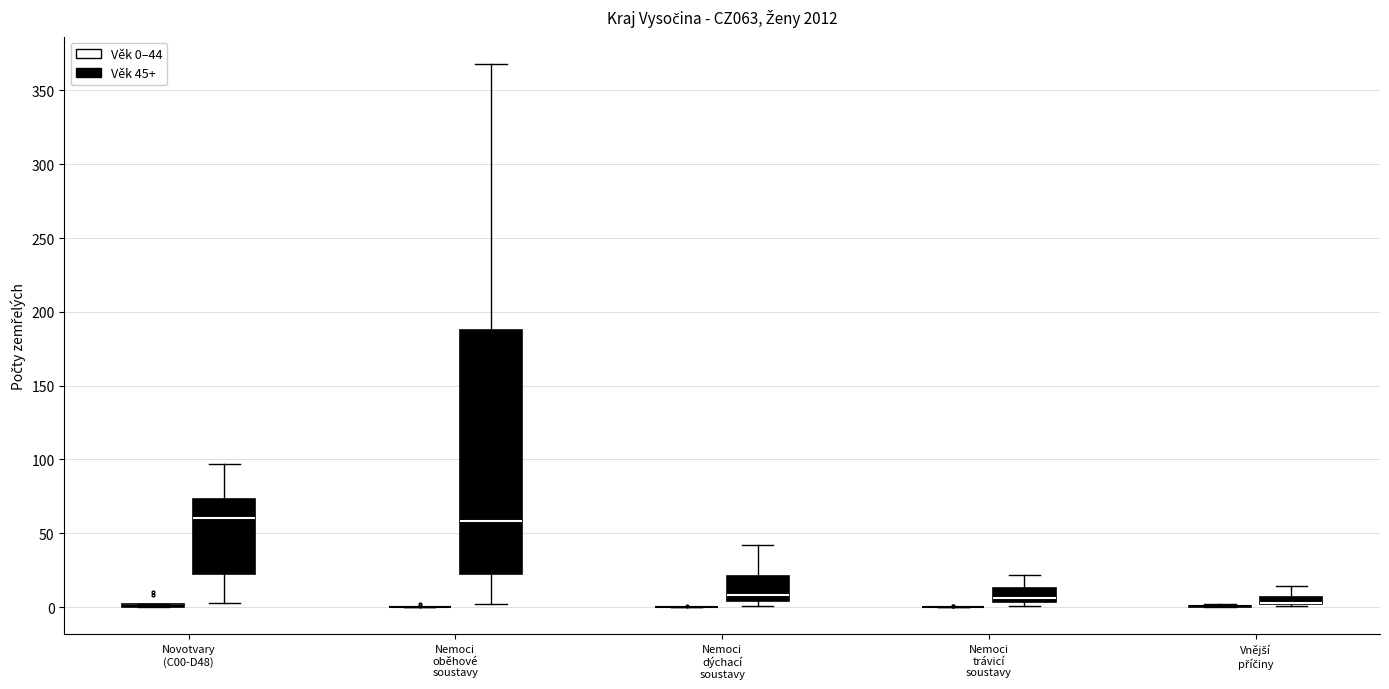

Which box is the tallest, from its lower edge to its upper edge?

Nemoci oběhové soustavy (Věk 45+)